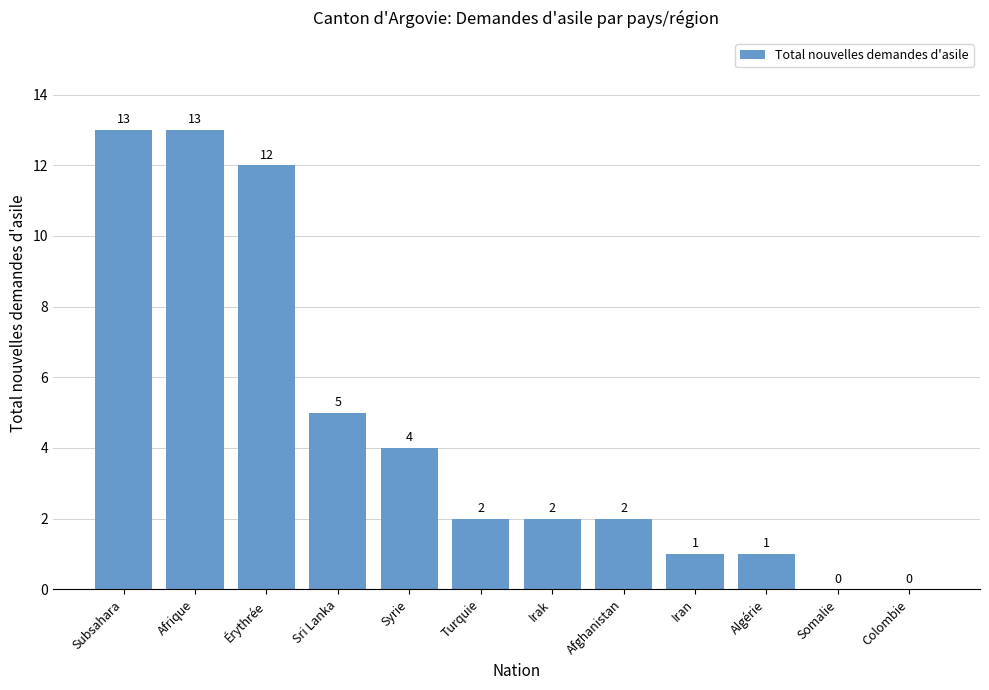

The chart shows a value of -9 at Somalie. True or false?

False